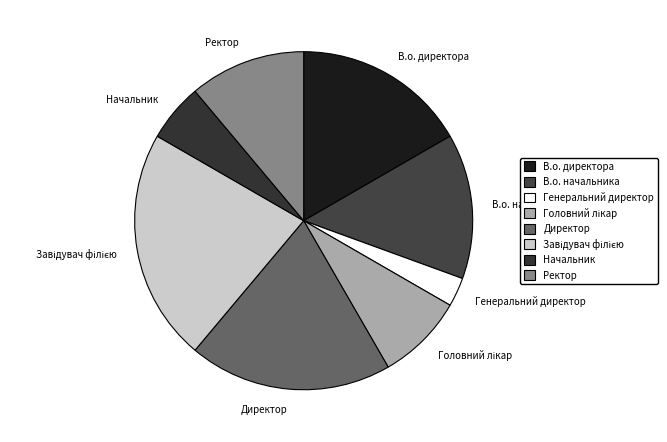

Does any single category account for the majority?

No